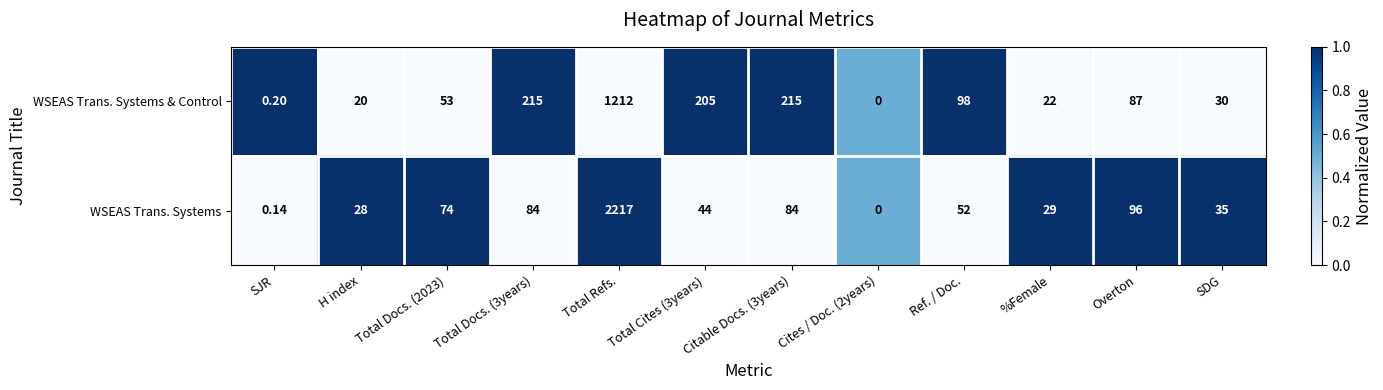

At which category is the sum across all series the highest?

Total Refs.